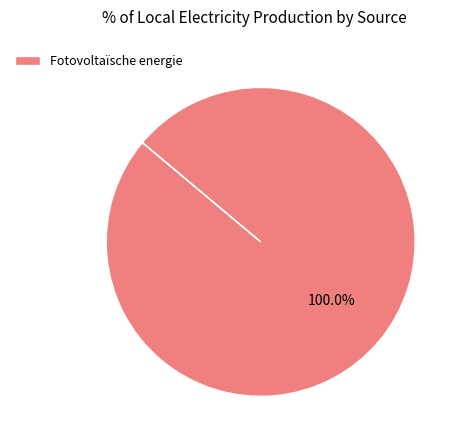

Does Fotovoltaïsche energie account for over 50% of the chart?

Yes